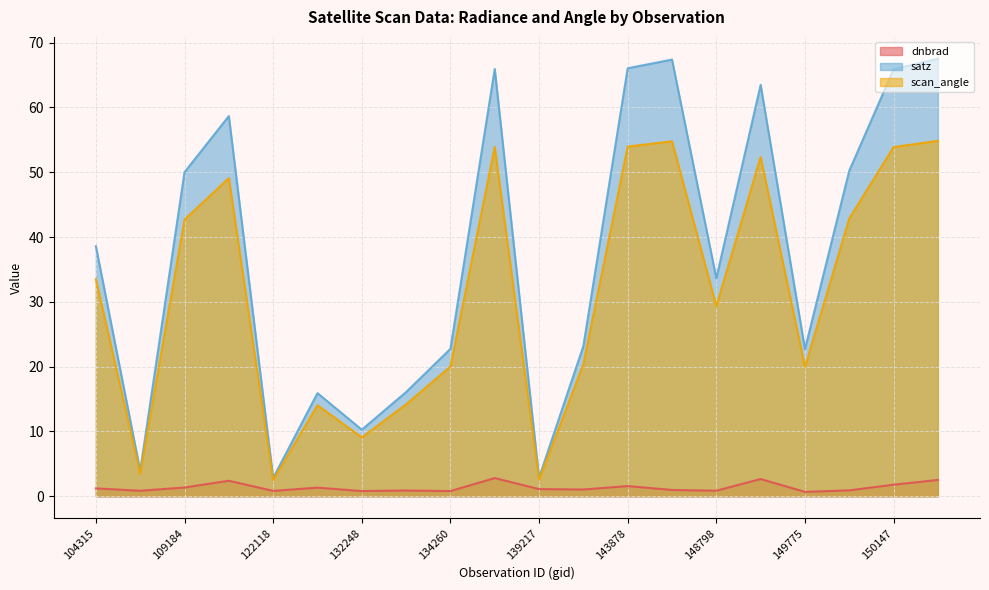

How many distinct data groups are displayed?

3